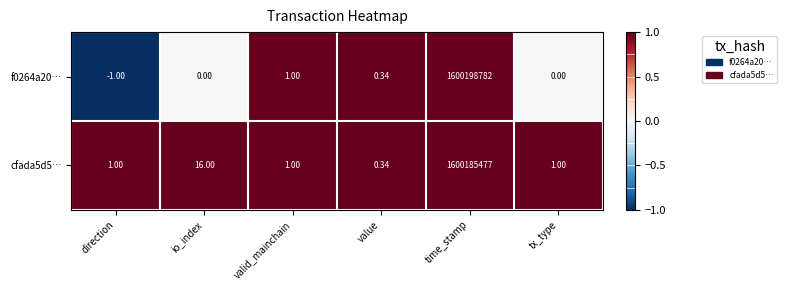

Where is cfada5d5… nearest to the value 800092738?

io_index